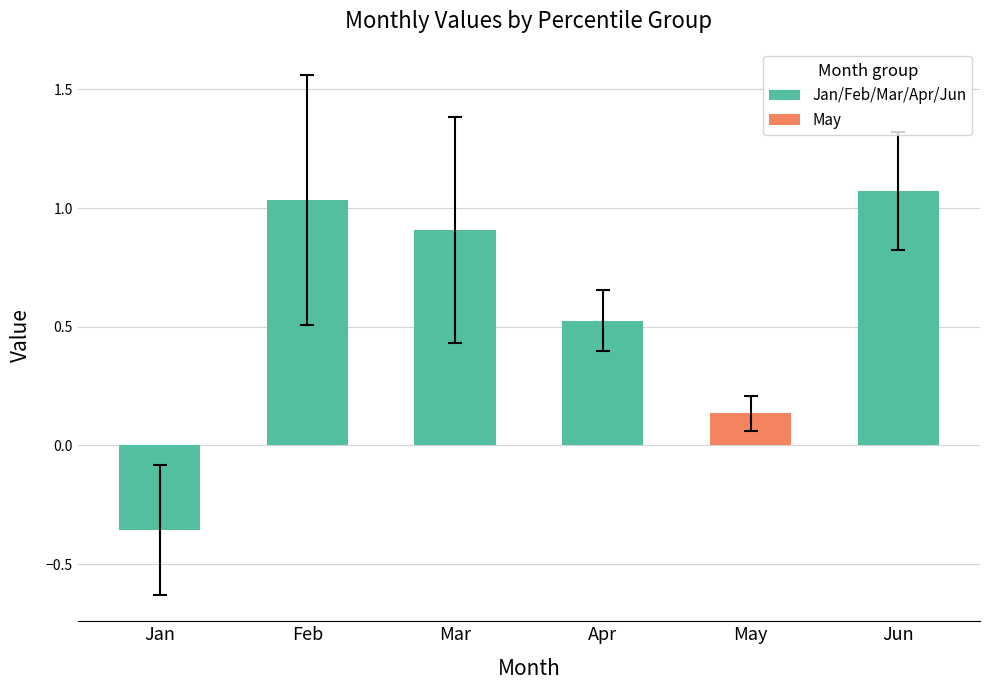

Are the bars horizontal?

No